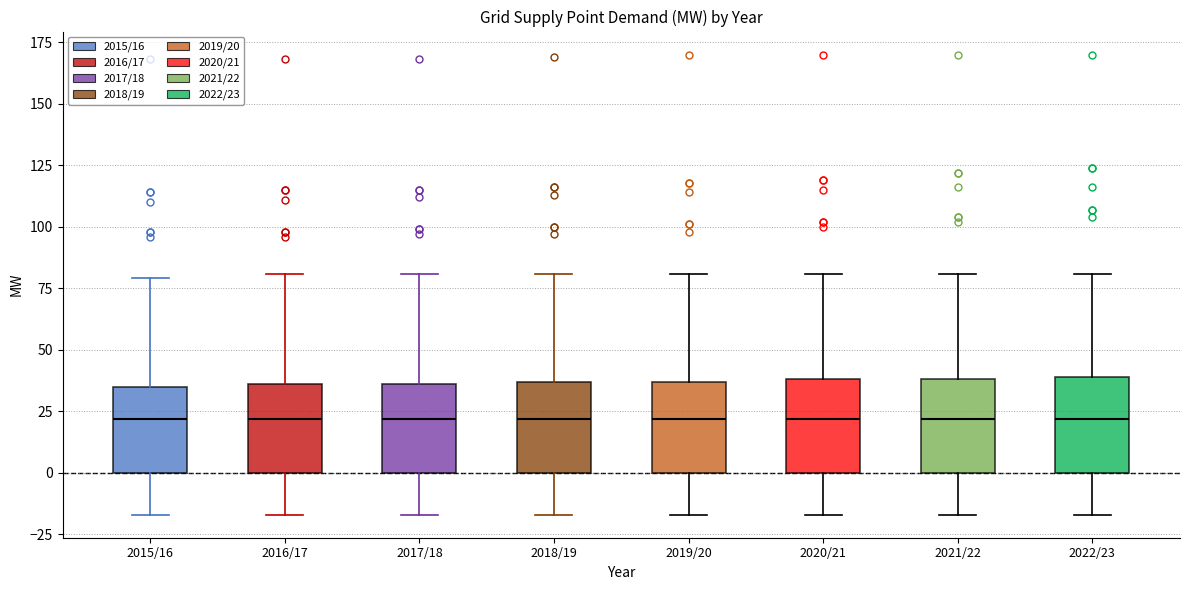

Reading left to right, transcribe this box plot: for each box, give where its median line is, the range the box spans, and where its two whiskers end, as read against the y-axis. The values are not printed on the chart, so give them approximately, as read against the axis.

2015/16: median 20, box 0 to 35, whiskers -15 to 80
2016/17: median 20, box 0 to 35, whiskers -15 to 80
2017/18: median 20, box 0 to 35, whiskers -15 to 80
2018/19: median 20, box 0 to 35, whiskers -15 to 80
2019/20: median 20, box 0 to 35, whiskers -15 to 80
2020/21: median 20, box 0 to 40, whiskers -15 to 80
2021/22: median 20, box 0 to 40, whiskers -15 to 80
2022/23: median 20, box 0 to 40, whiskers -15 to 80